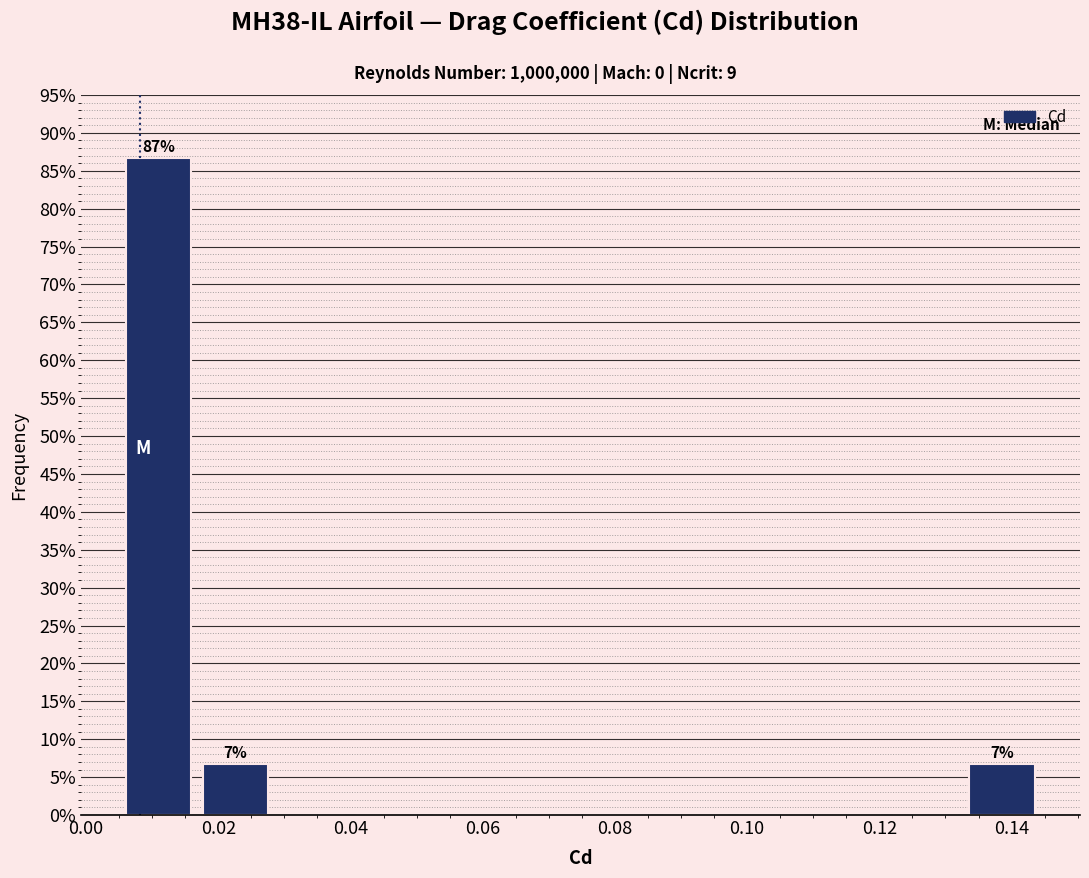

Which range on the x-axis has the tallest bar?

0.006 to 0.018